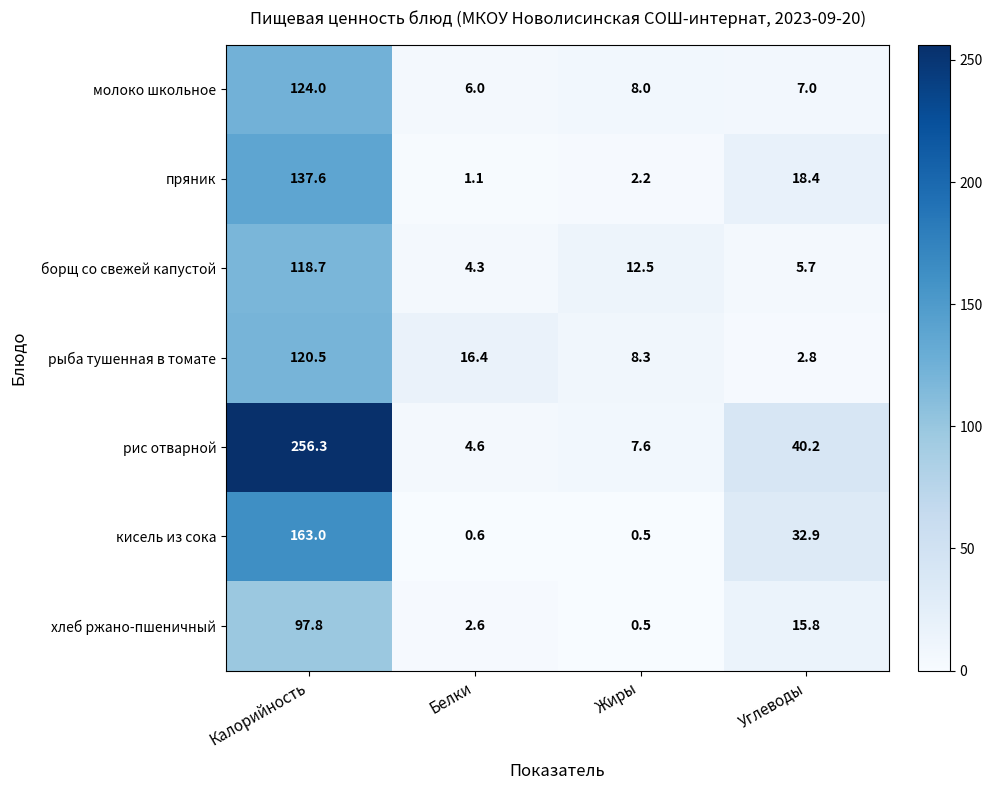

How many values in the кисель из сока series are below 32?

2